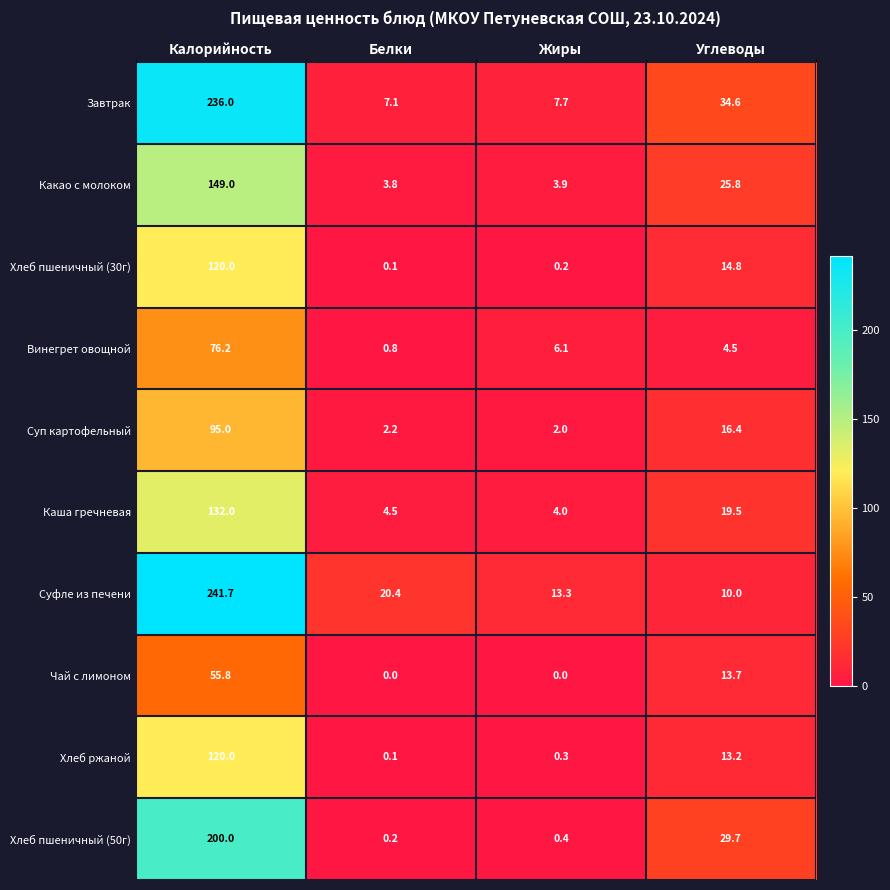

At how many categories does at least one series exceed 6?

4